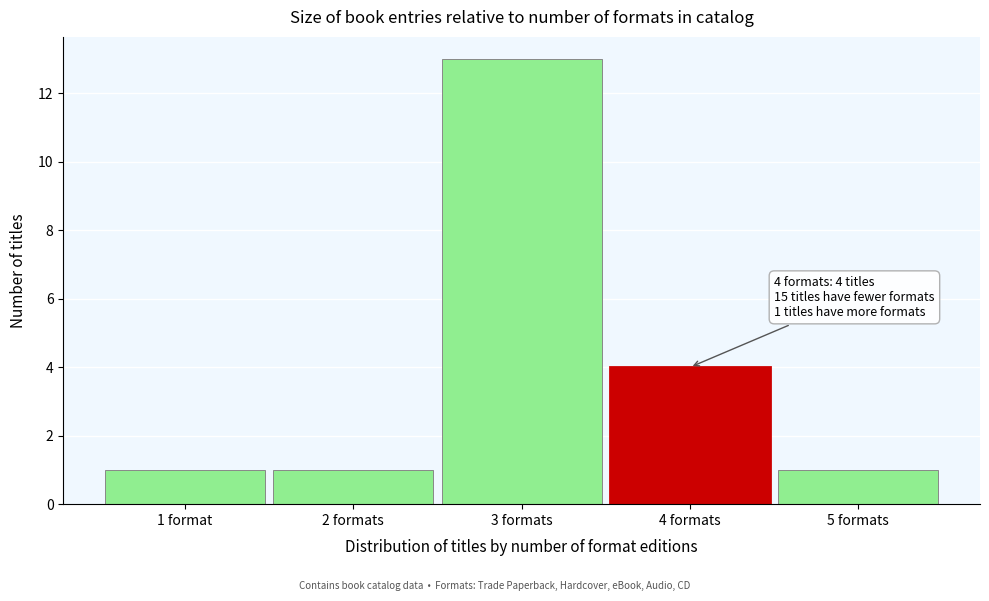

Reading left to right, what are all the values shown in this chart?

1 format=1	2 formats=1	3 formats=13	4 formats=4	5 formats=1